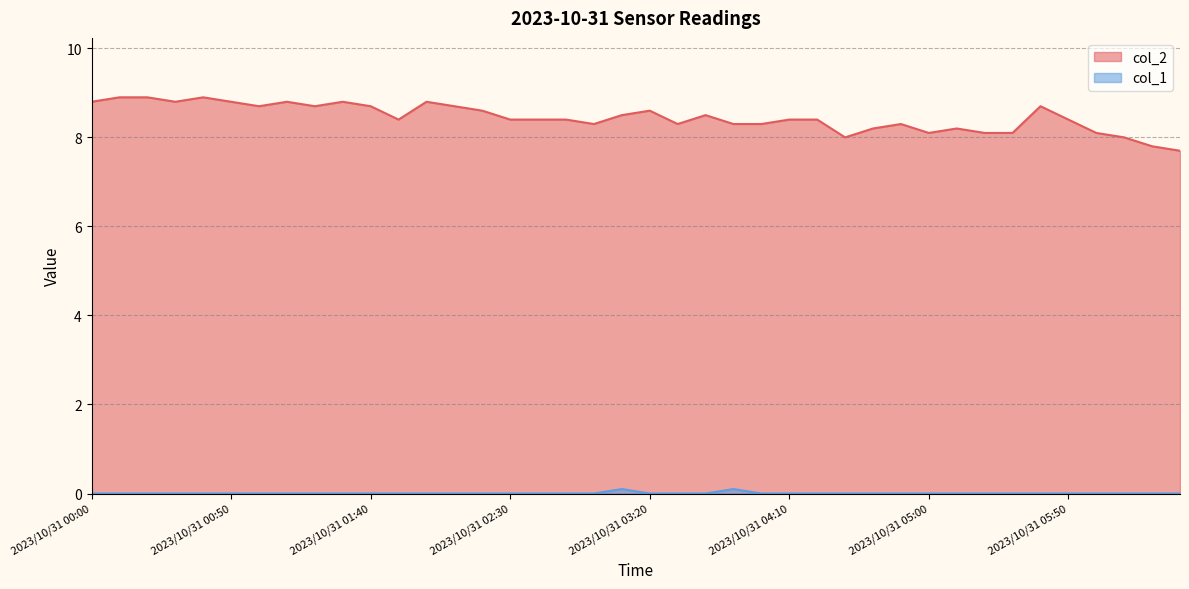

True or false: col_1 and col_2 intersect in this chart.

False